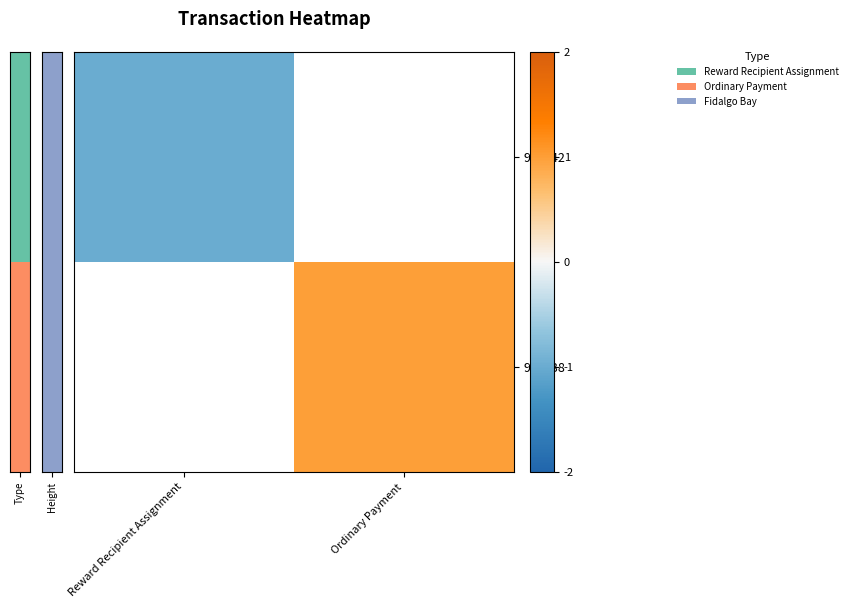

Rank the series at Reward Recipient Assignment from highest to lowest value.

911542, 911538